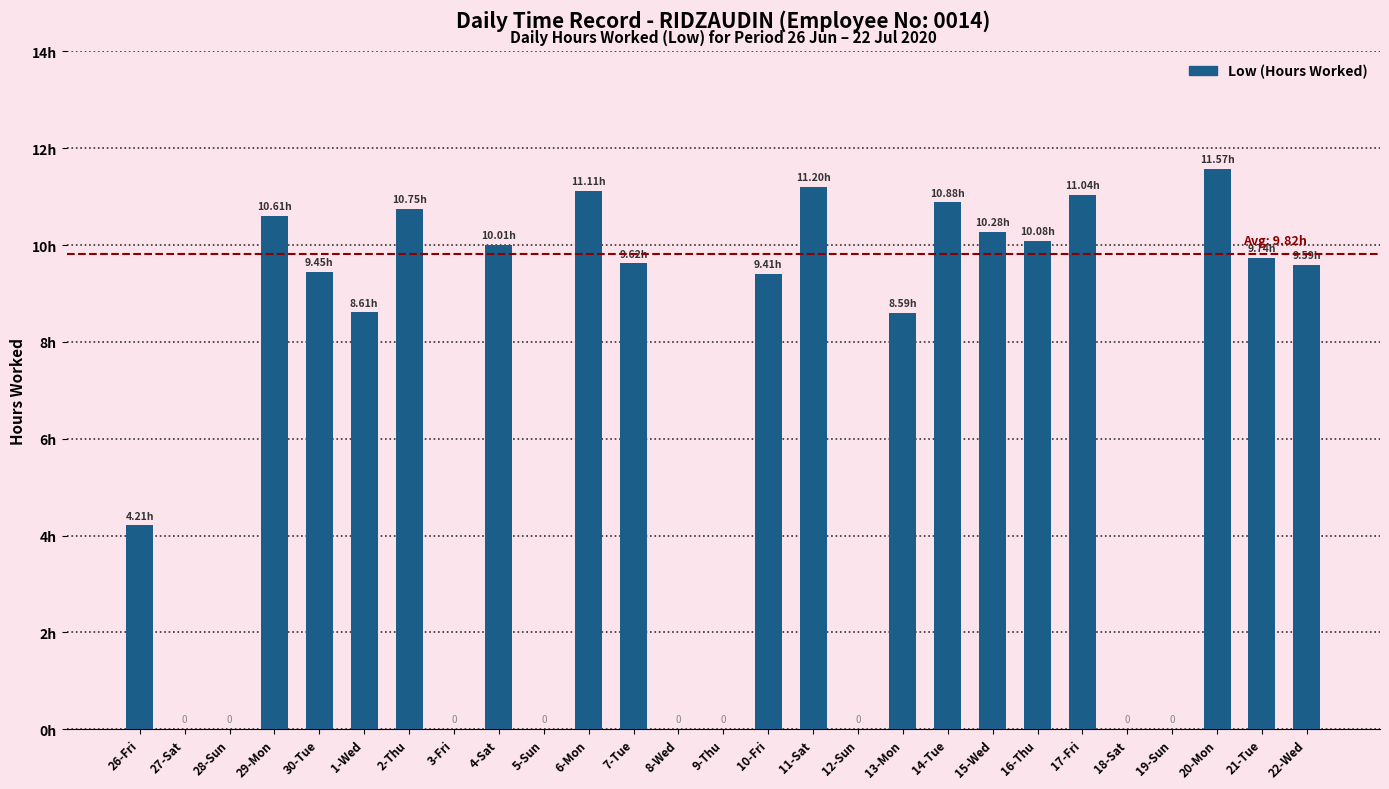

The value at 20-Mon is 3.3. True or false?

False